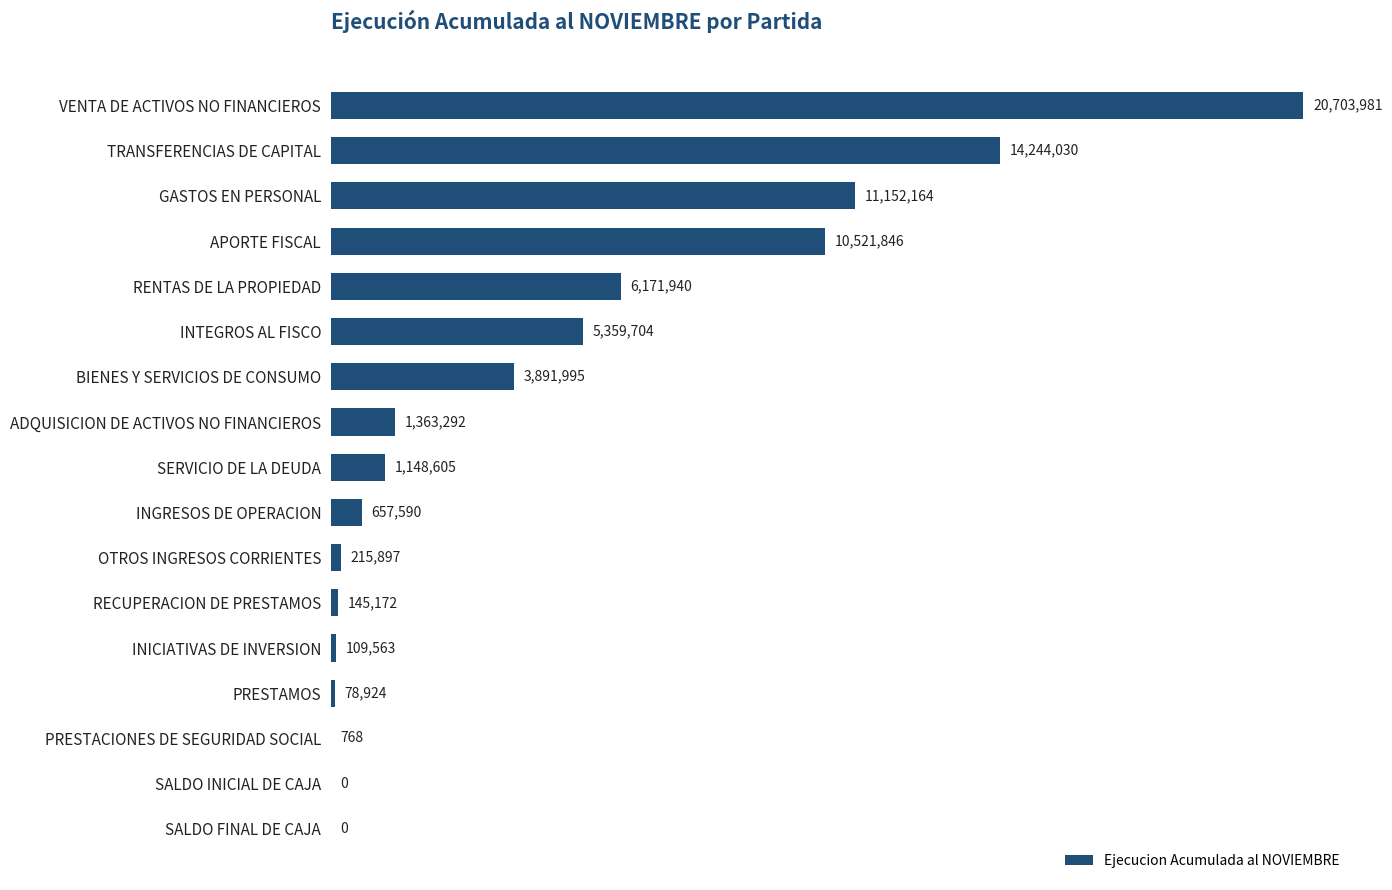

What is the sum of all values?

75765471